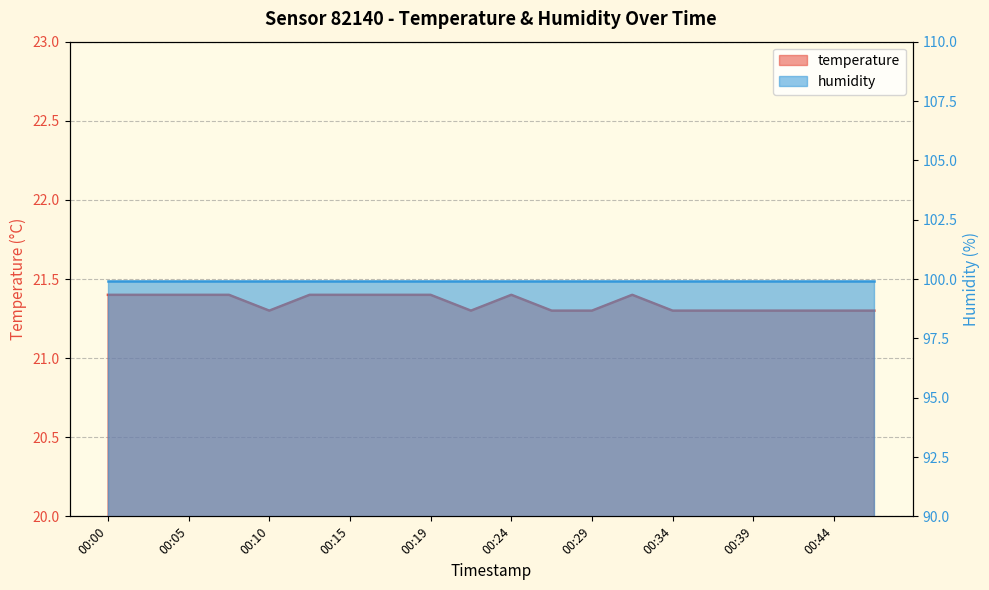

What is the smallest value displayed?

21.3